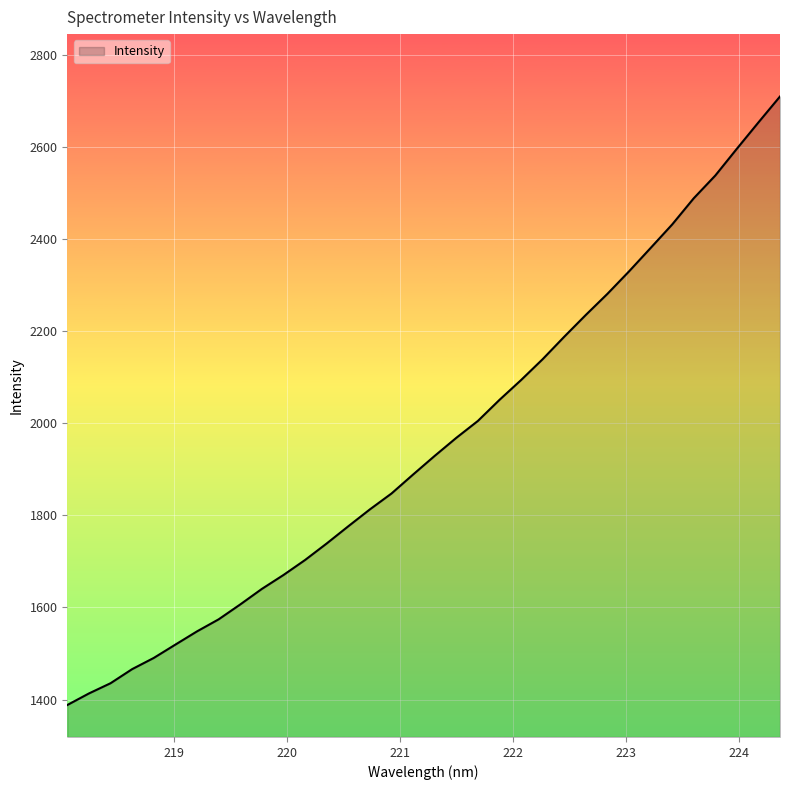

What is the maximum value shown in the chart?

2710.2